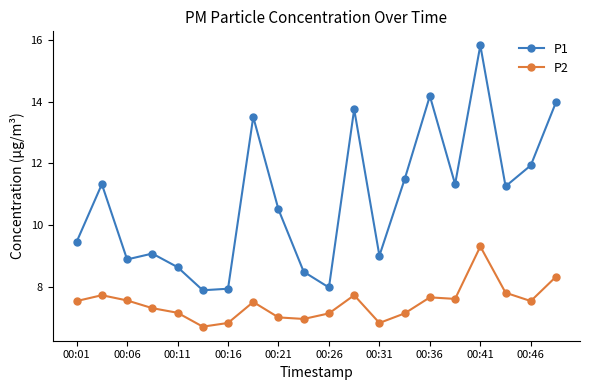

Which series has the largest total across all categories?

P1